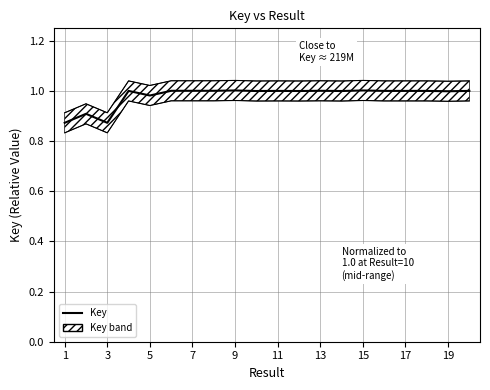

What is the difference between the second highest and second lowest values?

0.1